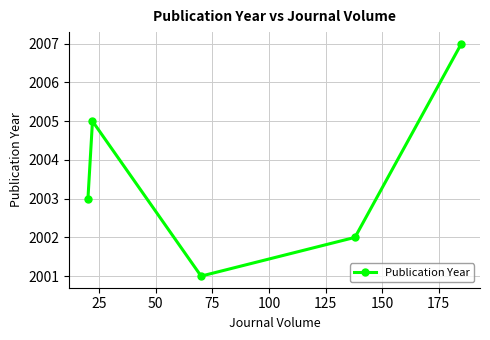

Reading left to right, transcribe all the data shown in this chart.

2003	2005	2001	2002	2007